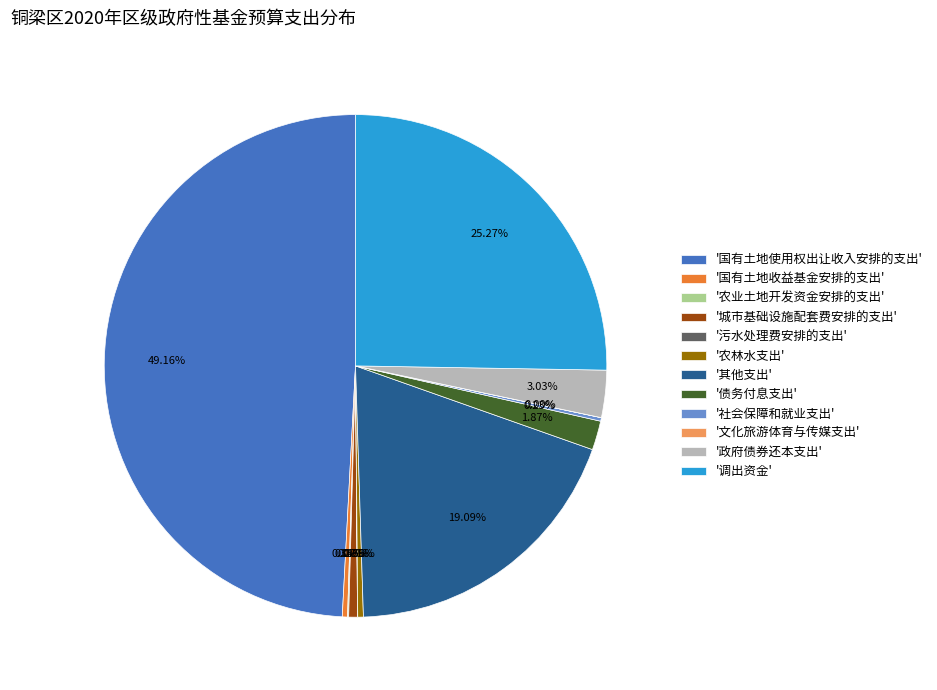

Is '政府债券还本支出' the majority of the pie?

No